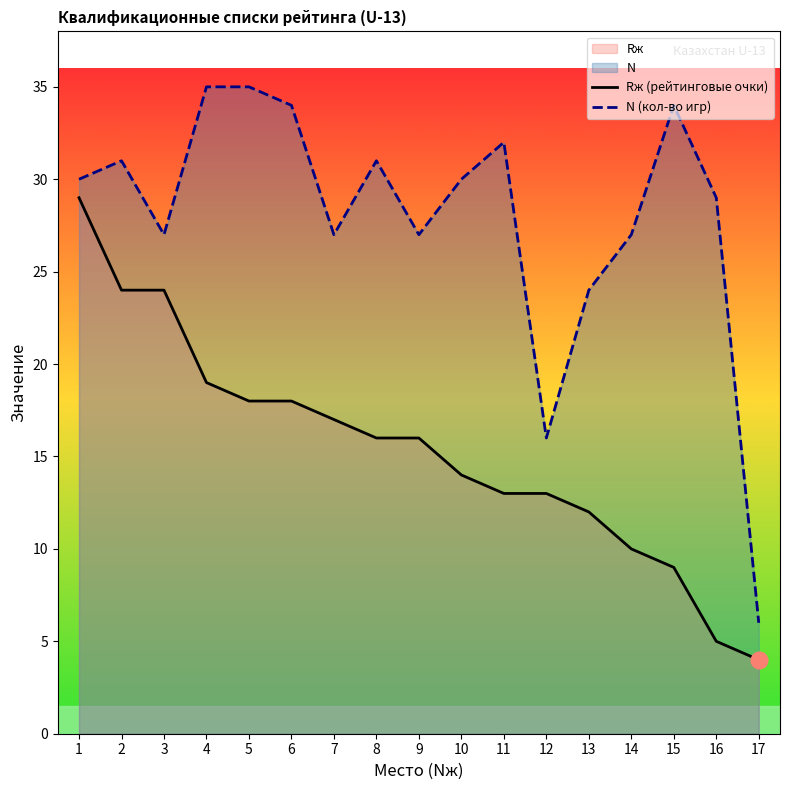

Reading left to right, what are all the values shown in this chart?

Rж (рейтинговые очки): 1=29	2=24	3=24	4=19	5=18	6=18	7=17	8=16	9=16	10=14	11=13	12=13	13=12	14=10	15=9	16=5	17=4
N (кол-во игр): 1=30	2=31	3=27	4=35	5=35	6=34	7=27	8=31	9=27	10=30	11=32	12=16	13=24	14=27	15=34	16=29	17=6